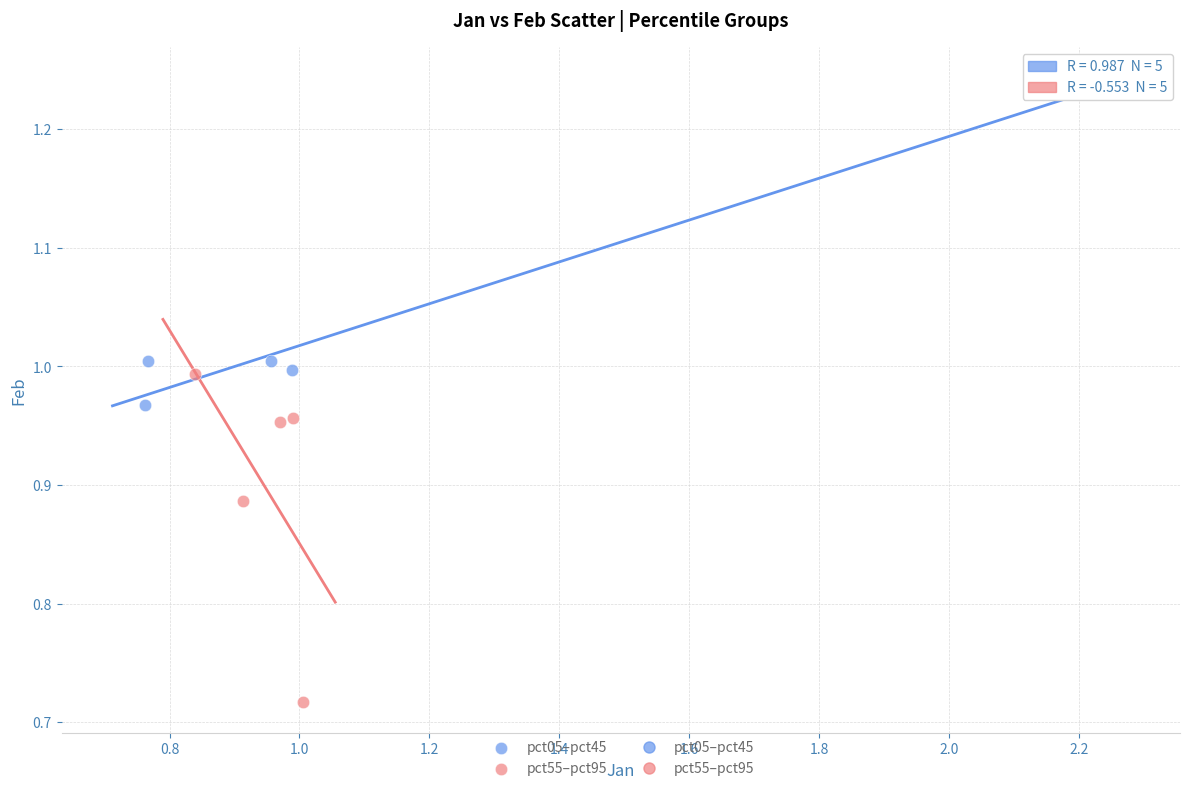

Which series contains the highest Y value?

pct05–pct45